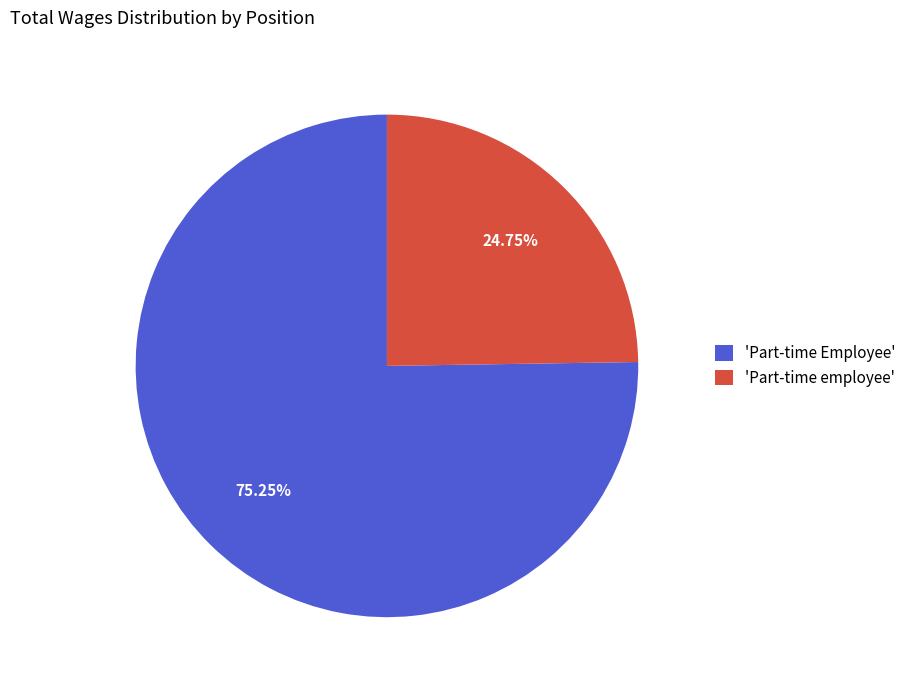

Which category accounts for the majority?

'Part-time Employee'